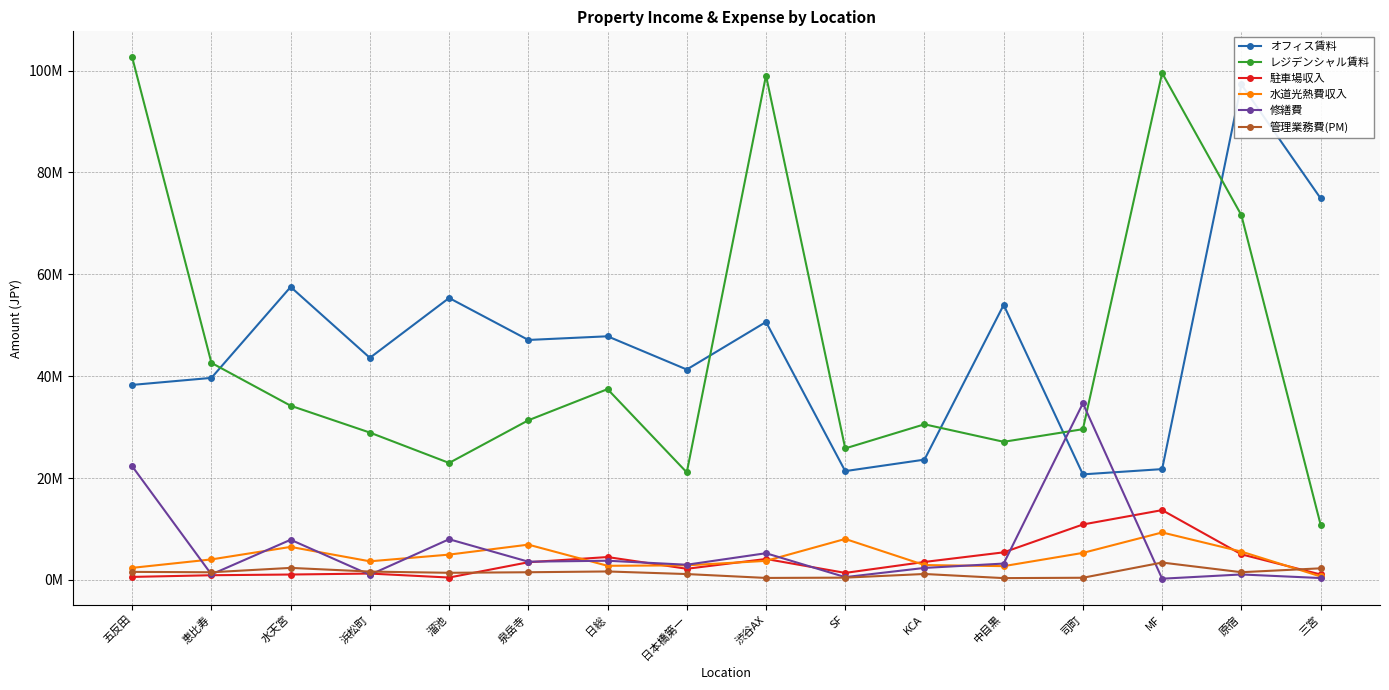

Which series has the largest total across all categories?

オフィス賃料